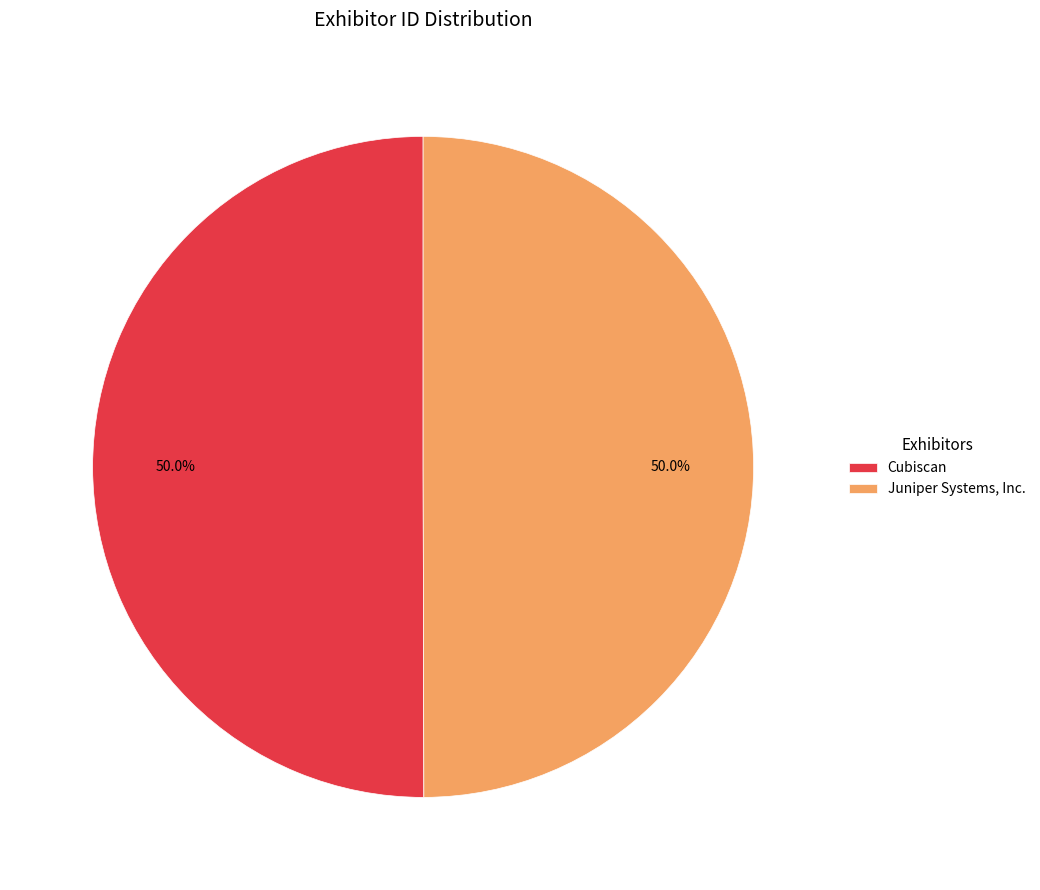

Approximately how many times larger is the value at Juniper Systems, Inc. compared to Cubiscan?

1.0